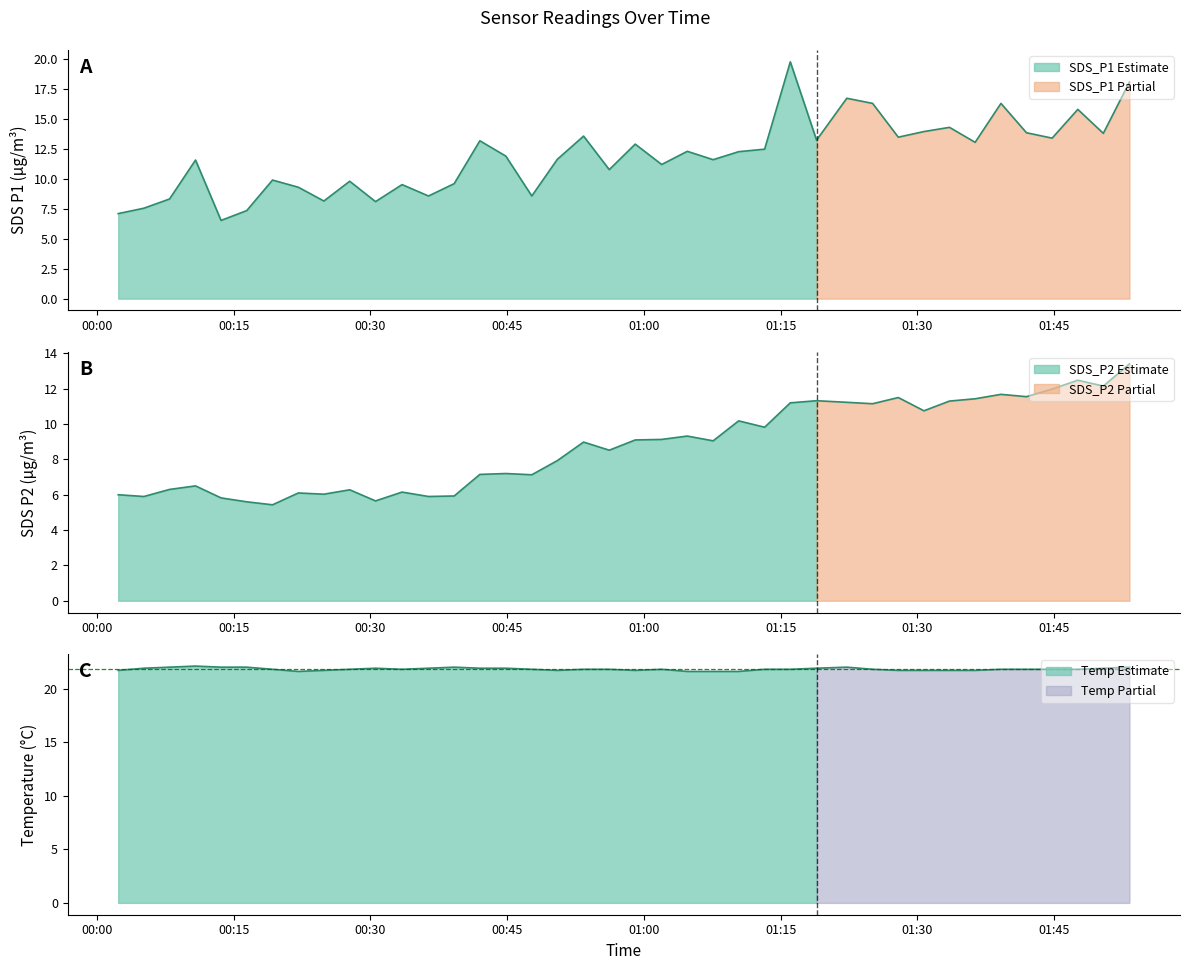

Reading left to right, transcribe all the data shown in this chart.

SDS_P1: 7.1	7.5	8.3	11.6	6.5	7.3	9.9	9.3	8.2	9.8	8.1	9.5	8.6	9.6	13.2	11.9	8.6	11.6	13.6	10.8	12.9	11.2	12.3	11.6	12.3	12.5	19.8	13.2	16.7	16.3	13.5	13.9	14.3	13.1	16.3	13.8	13.4	15.8	13.8	18.1
SDS_P2: 6.0	5.9	6.3	6.5	5.8	5.6	5.4	6.1	6.0	6.3	5.7	6.2	5.9	5.9	7.2	7.2	7.1	7.9	9.0	8.5	9.1	9.1	9.3	9.1	10.2	9.8	11.2	11.3	11.2	11.2	11.5	10.8	11.3	11.4	11.7	11.6	12.0	12.5	12.2	13.4
Temp: 21.7	21.9	22.0	22.1	22.0	22.0	21.8	21.6	21.7	21.8	21.9	21.8	21.9	22.0	21.9	21.9	21.8	21.7	21.8	21.8	21.7	21.8	21.6	21.6	21.6	21.8	21.8	21.9	22.0	21.8	21.7	21.7	21.7	21.7	21.8	21.8	21.8	21.8	21.9	22.0